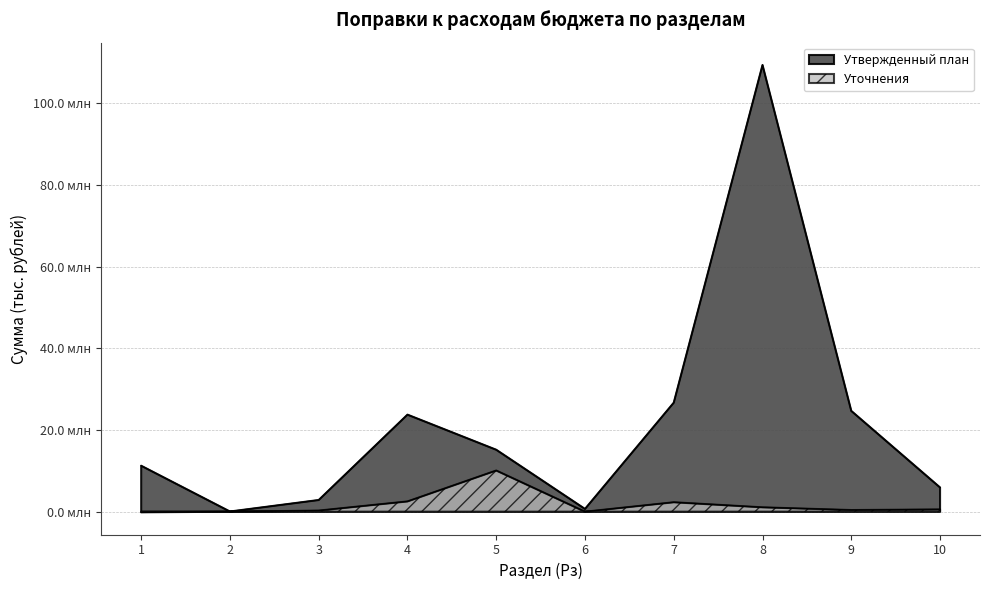

What is the sum of all Уточнения values?

17069132.8